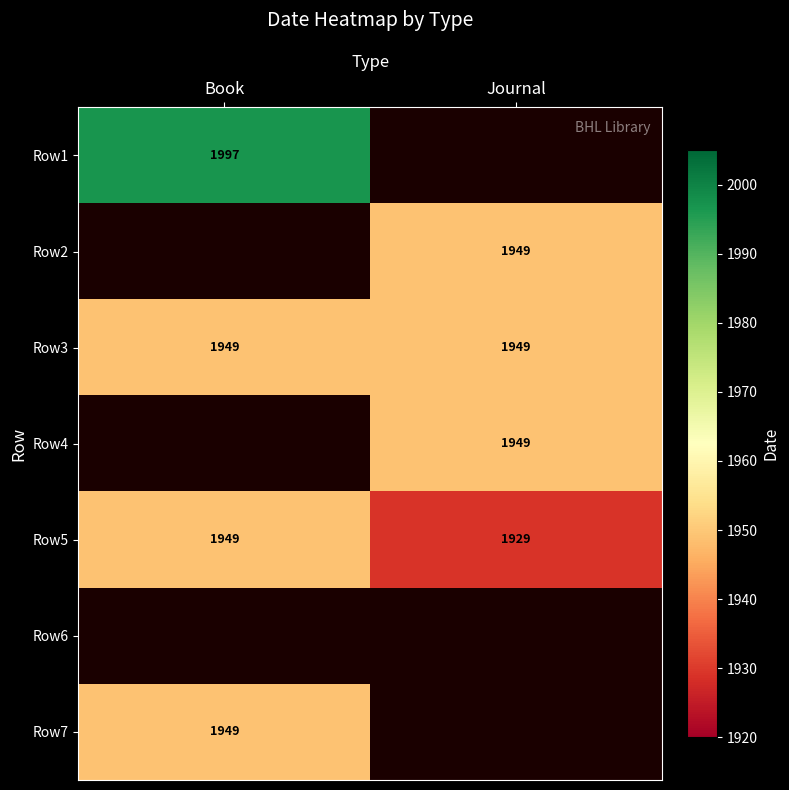

What is the difference between the maximum and minimum values in the Row5 series?

20